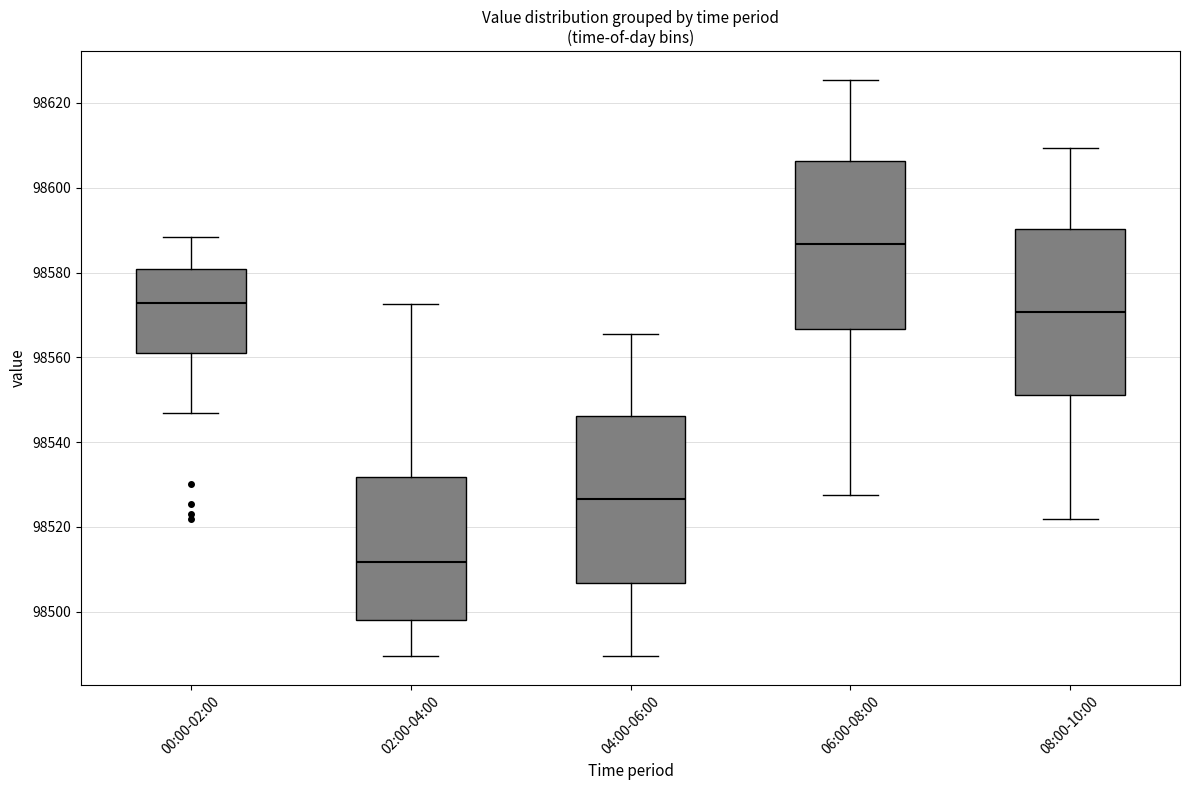

Which box's median line is the highest?

06:00-08:00